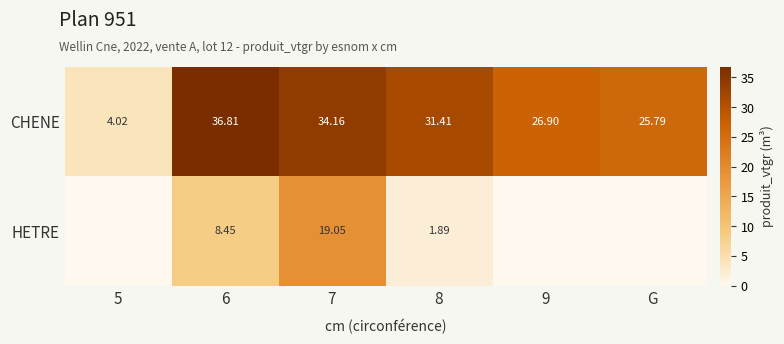

At how many categories does at least one series exceed 15?

5